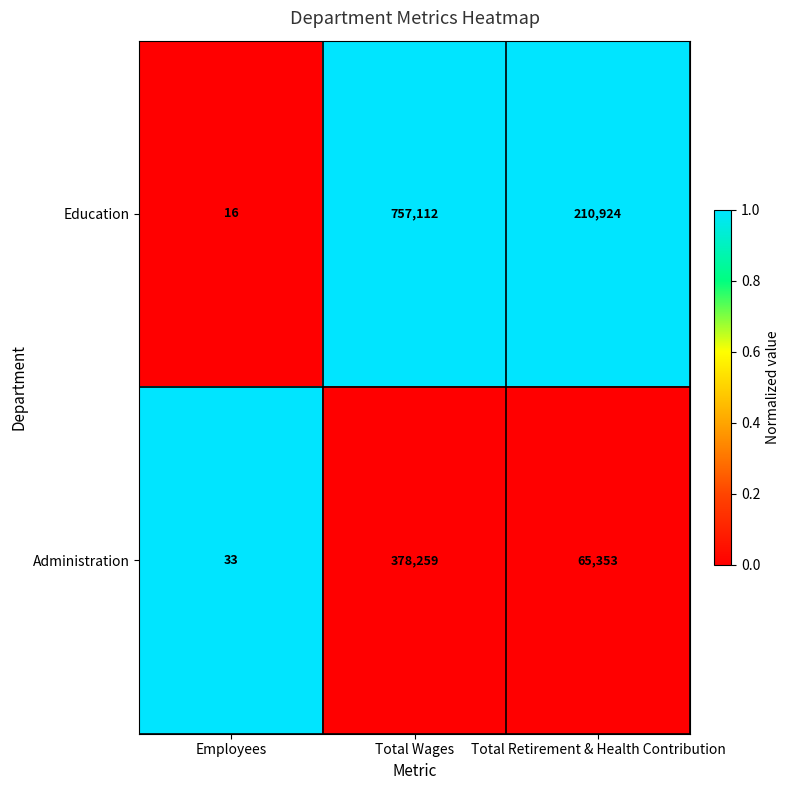

Rank the series at Total Retirement & Health Contribution from lowest to highest value.

Administration, Education